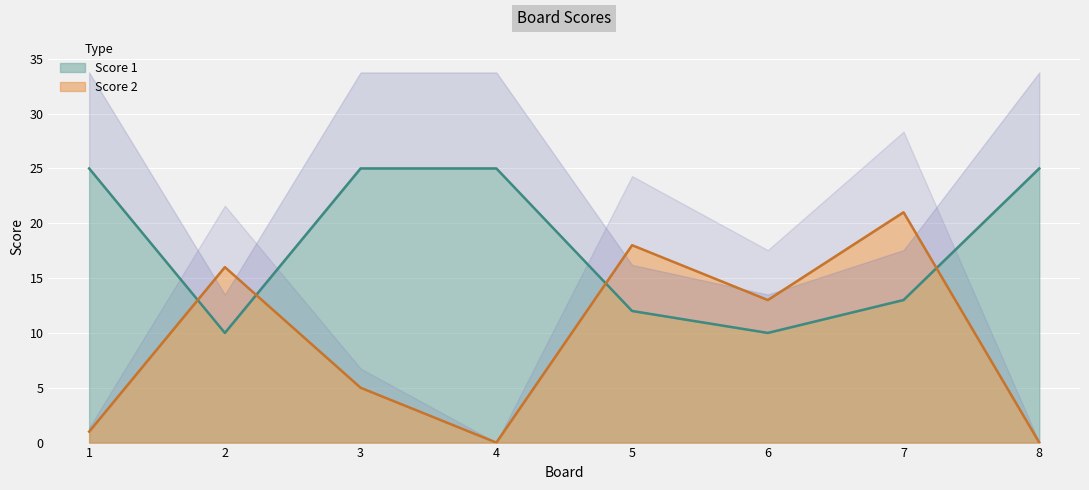

Which series has the largest total across all categories?

Score 1